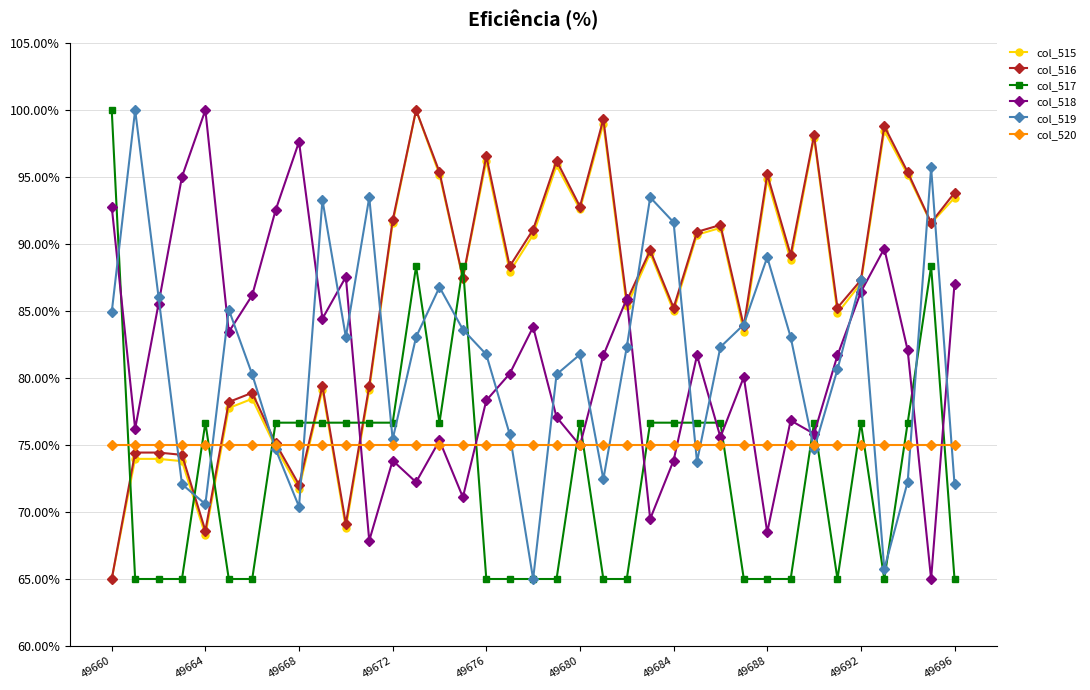

True or false: col_517 and col_516 intersect in this chart.

True